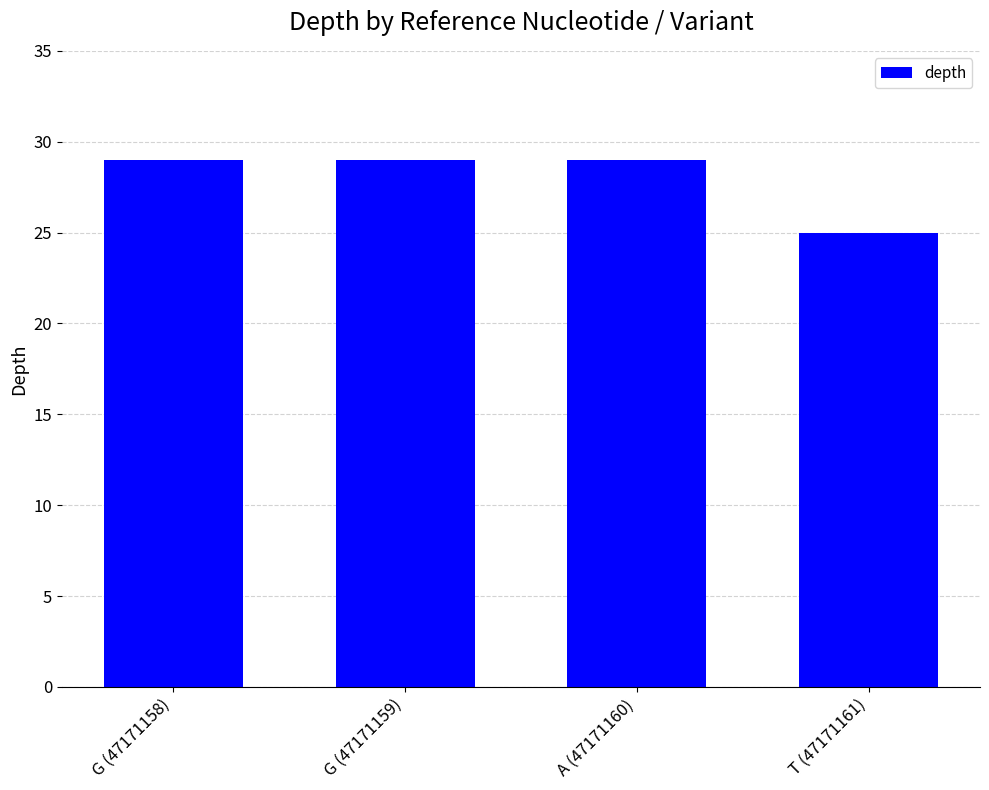

What is the difference between the maximum and minimum values?

4